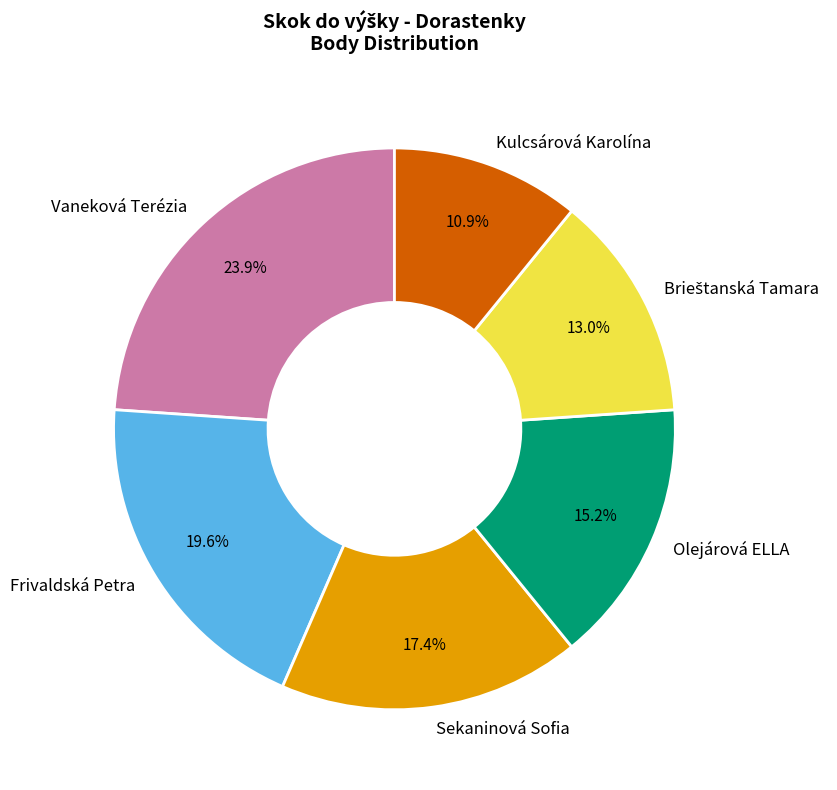

Which category has the biggest portion of the pie?

Vaneková Terézia